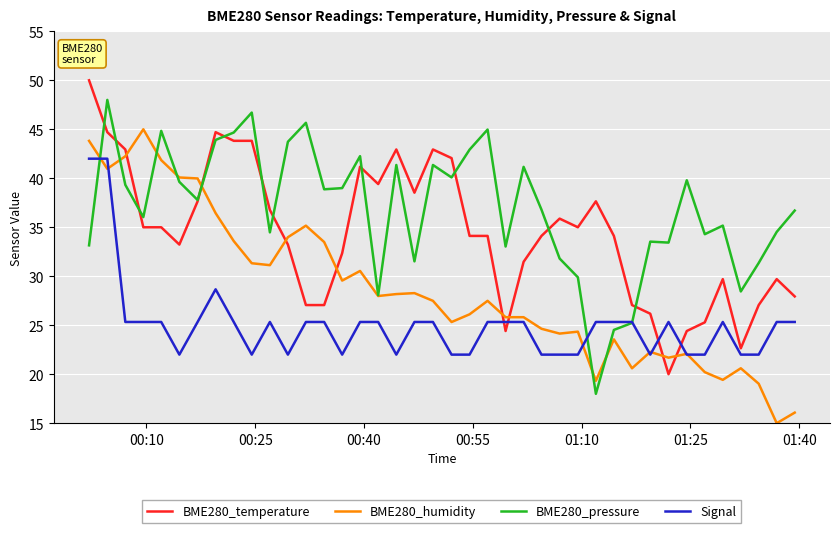

List the series in order of their overall mean, lowest first.

Signal, BME280_humidity, BME280_temperature, BME280_pressure